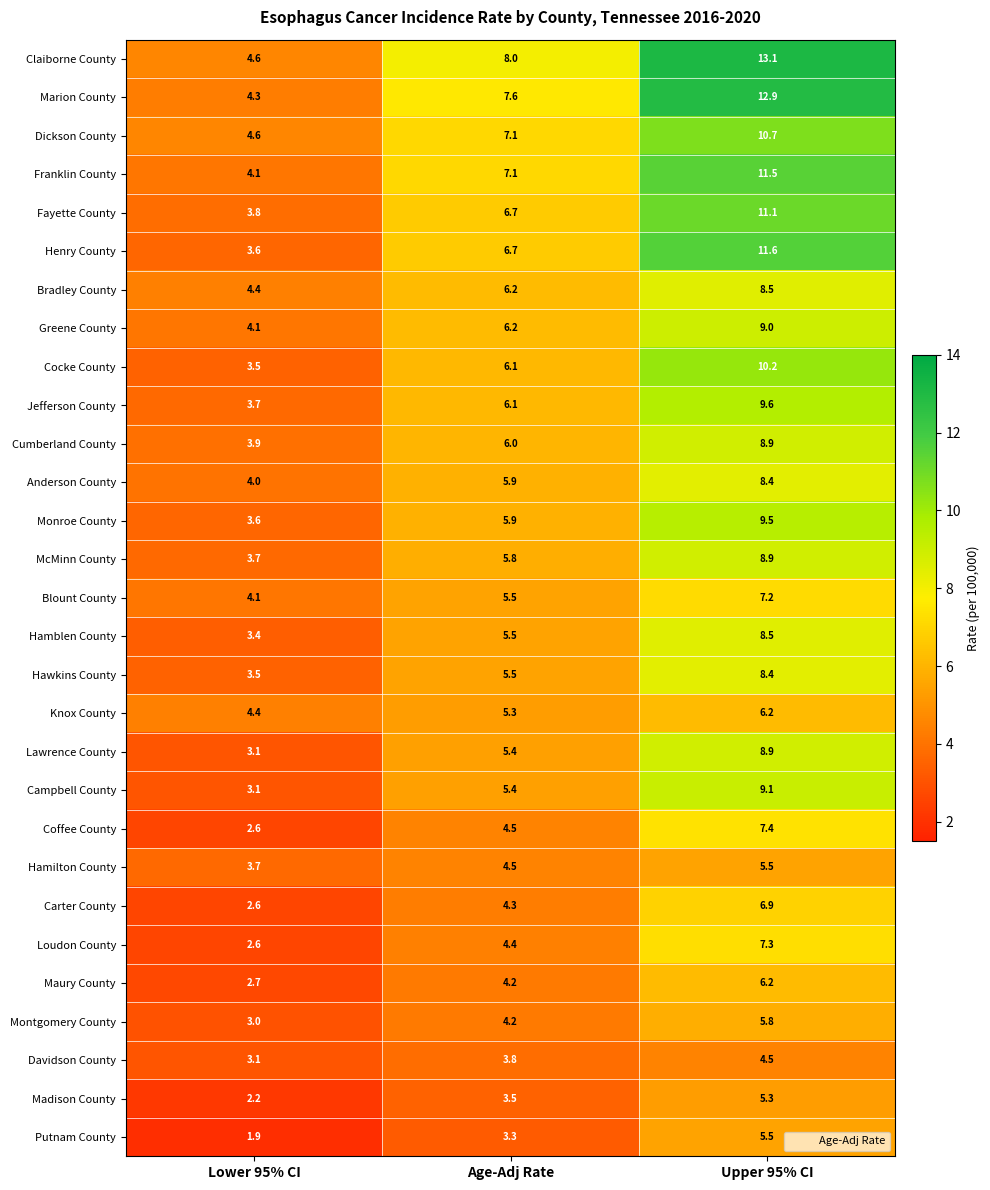

At which label is Montgomery County closest to 4?

Age-Adj Rate